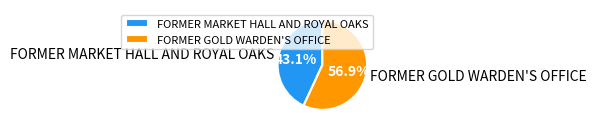

Rank the categories by value from highest to lowest.

FORMER GOLD WARDEN'S OFFICE, FORMER MARKET HALL AND ROYAL OAKS